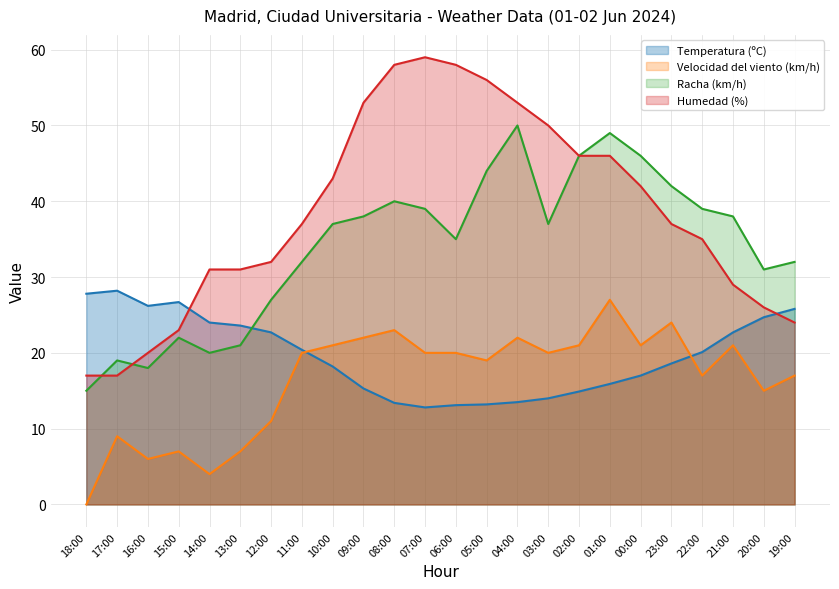

Where does the Temperatura (ºC) series first go above 20?

18:00